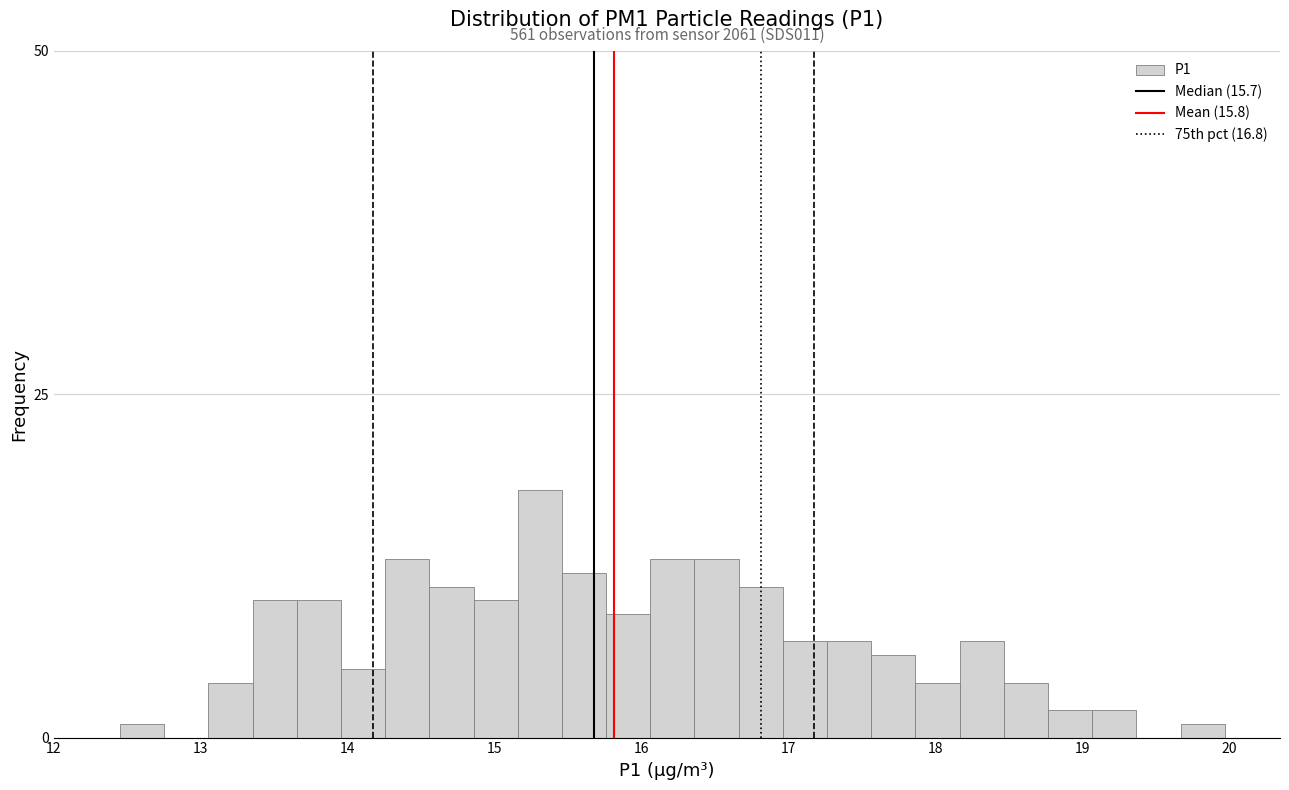

Read against the x-axis, roughly where is the centre of the tallest bar?

15.3